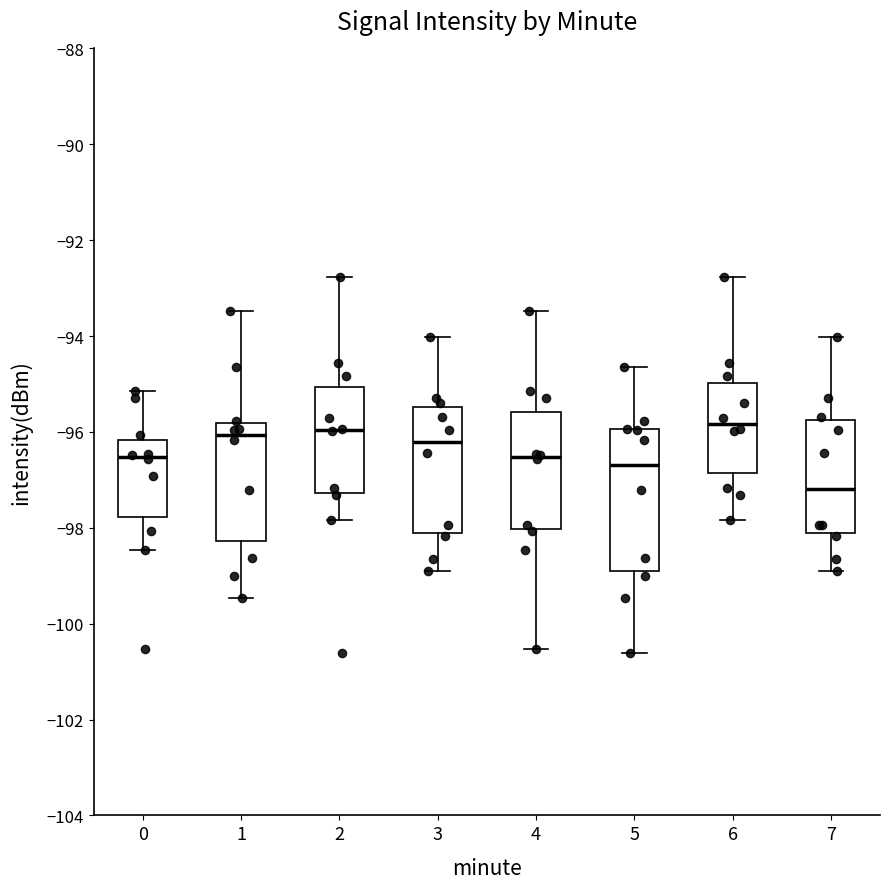

Reading left to right, read every box against the y-axis: the position of its median line, the range the box covers, and the ends of its whiskers. The values are not printed on the chart, so give them approximately, as read against the axis.

0: median -96.6, box -97.8 to -96.2, whiskers -98.4 to -95.2
1: median -96.0, box -98.2 to -95.8, whiskers -99.4 to -93.4
2: median -96.0, box -97.2 to -95.0, whiskers -97.8 to -92.8
3: median -96.2, box -98.2 to -95.4, whiskers -99.0 to -94.0
4: median -96.6, box -98.0 to -95.6, whiskers -100.6 to -93.4
5: median -96.6, box -99.0 to -96.0, whiskers -100.6 to -94.6
6: median -95.8, box -96.8 to -95.0, whiskers -97.8 to -92.8
7: median -97.2, box -98.2 to -95.8, whiskers -99.0 to -94.0